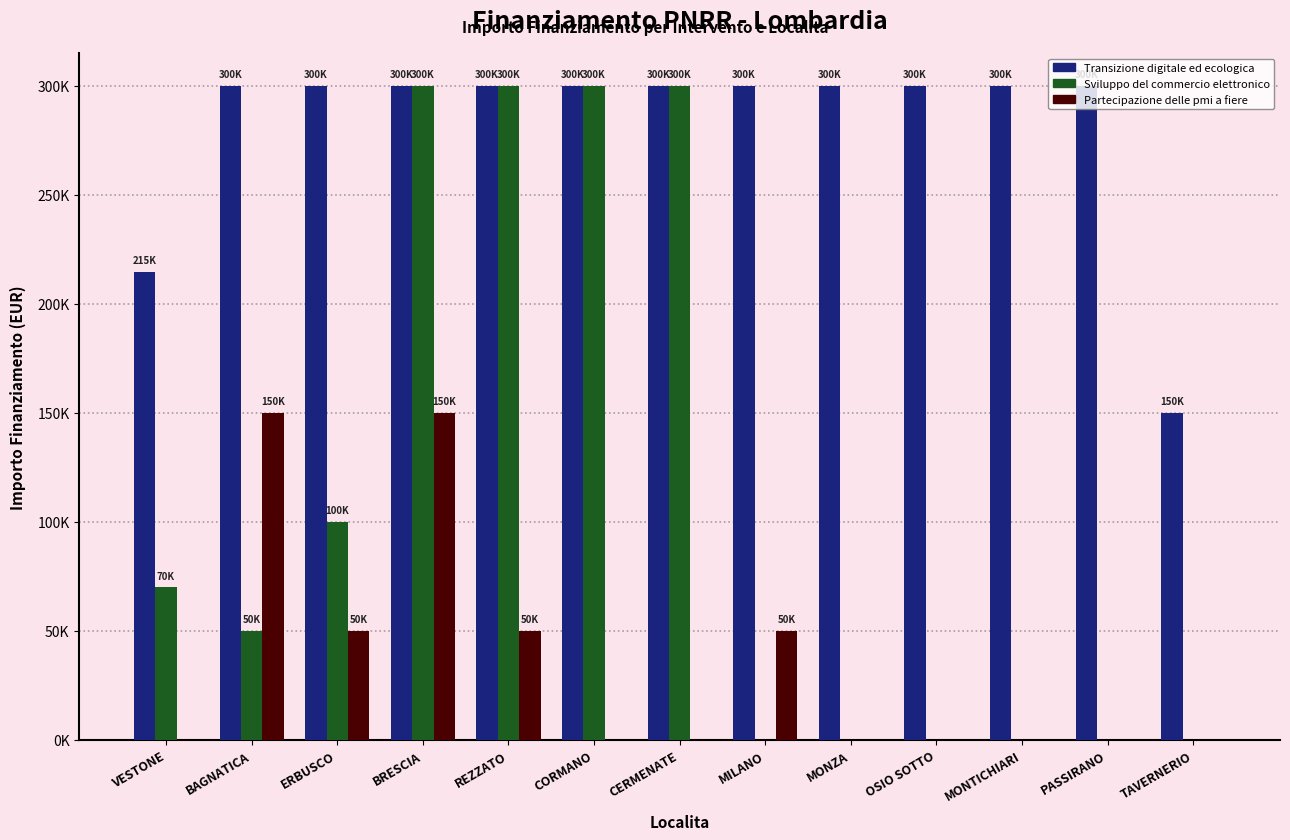

Does the chart contain stacked bars?

No